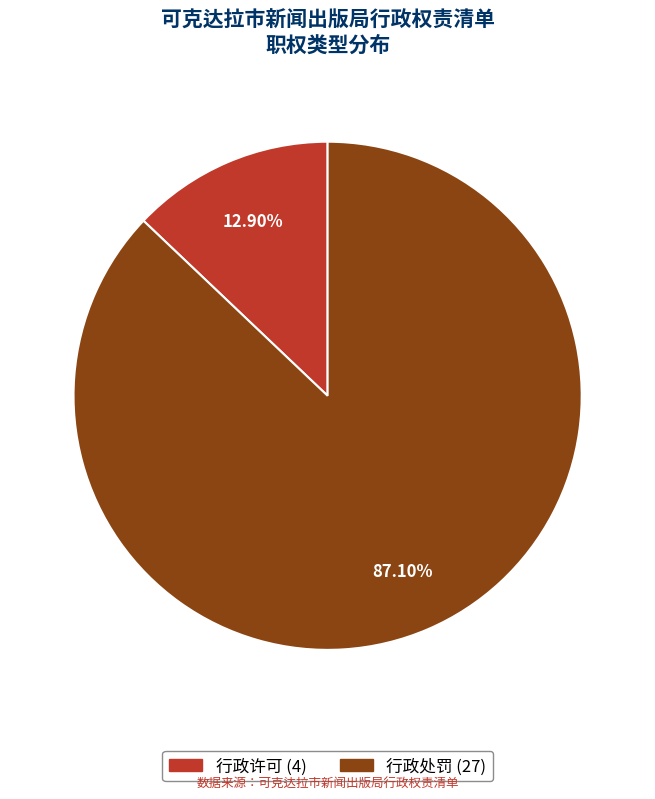

True or false: 行政许可 accounts for 20% of the total.

False